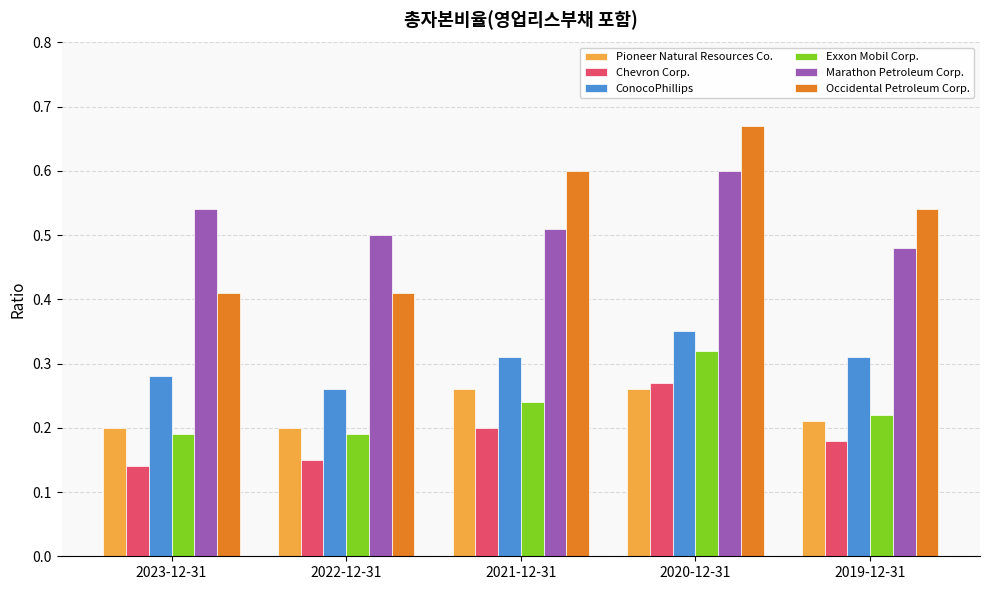

List the series in order of their peak value, lowest first.

Pioneer Natural Resources Co., Chevron Corp., Exxon Mobil Corp., ConocoPhillips, Marathon Petroleum Corp., Occidental Petroleum Corp.